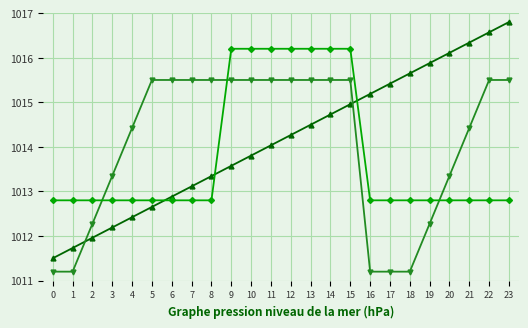

Which category has the highest value across all series?

23